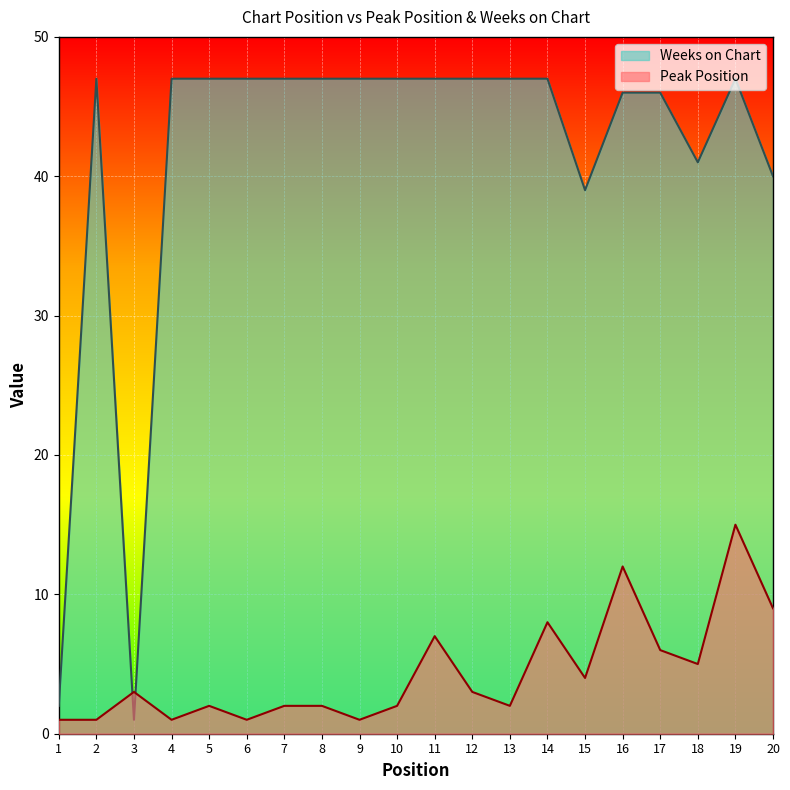

List the series in order of their peak value, highest first.

Weeks on Chart, Peak Position